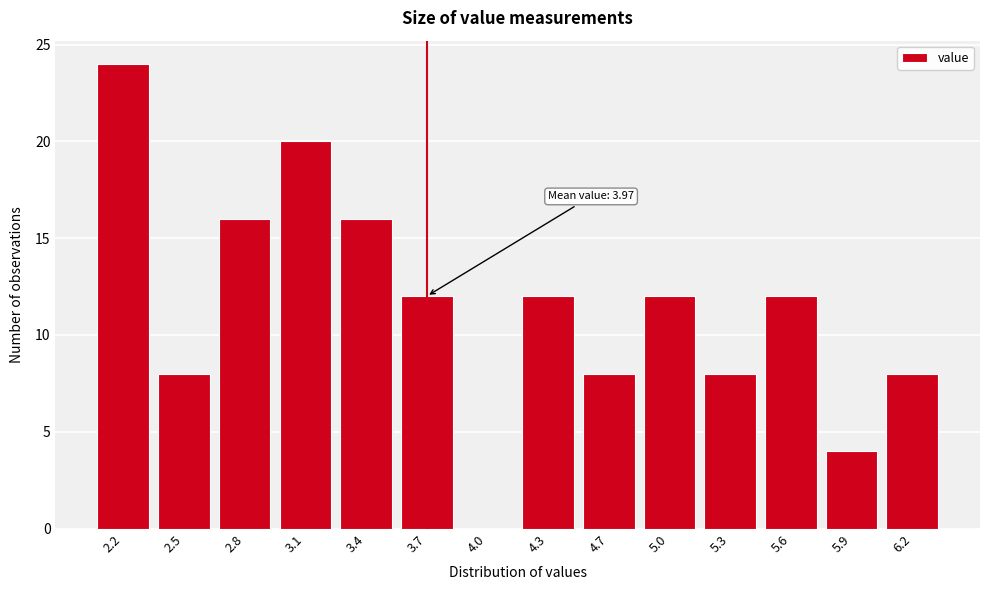

Reading left to right, what are all the values shown in this chart?

2.2=24	2.5=8	2.8=16	3.1=20	3.4=16	3.7=12	4.0=0	4.3=12	4.7=8	5.0=12	5.3=8	5.6=12	5.9=4	6.2=8